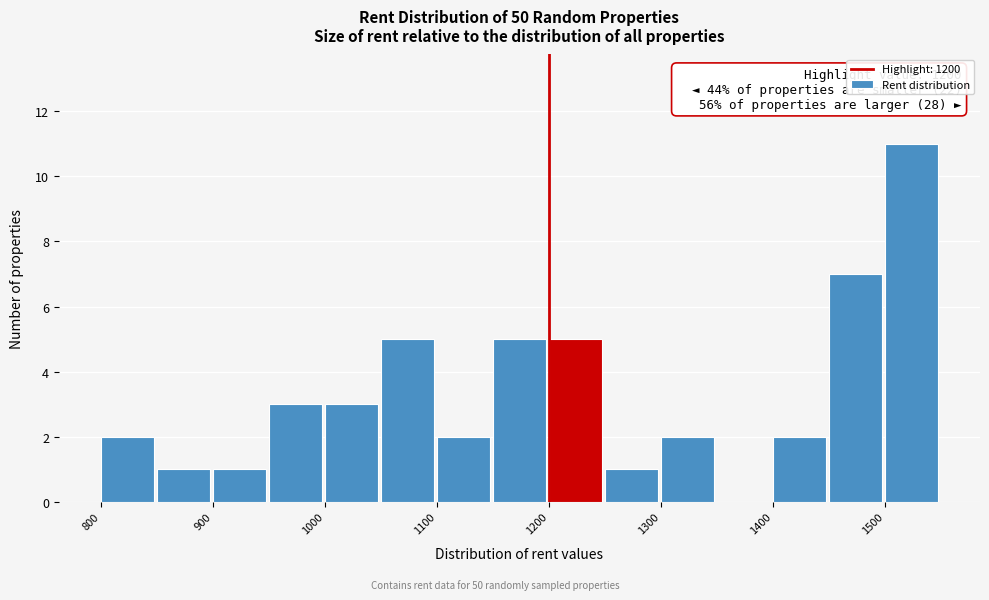

Over which range of the x-axis is the bar tallest?

1500 to 1550